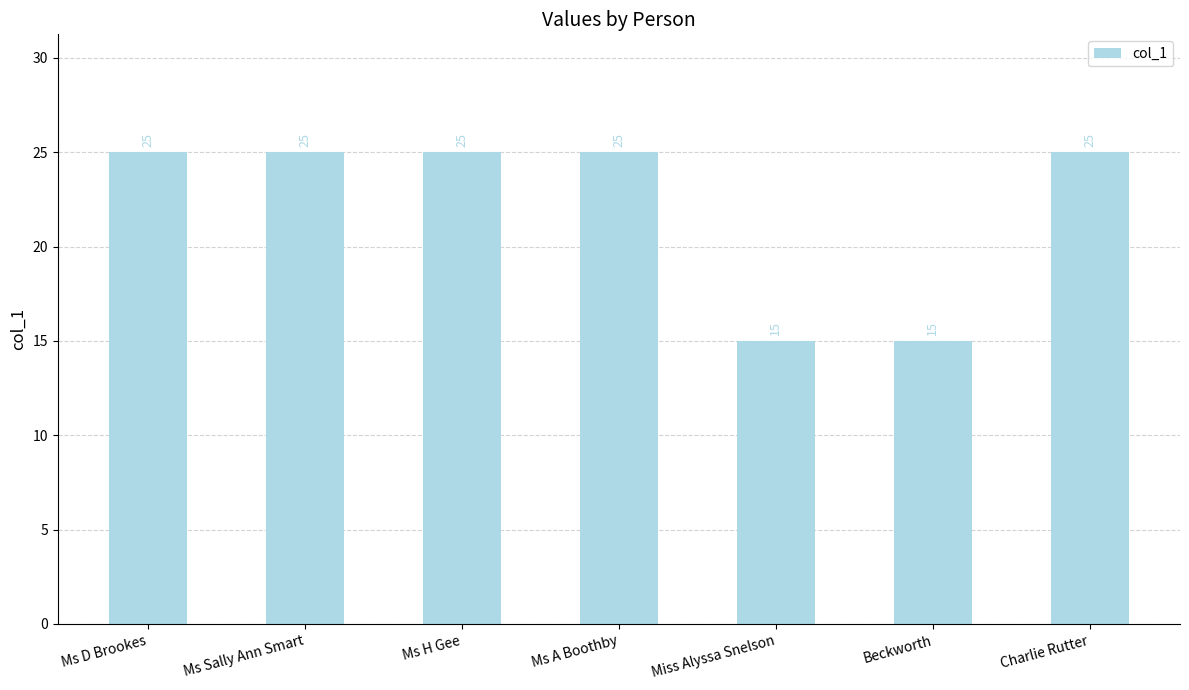

The value at Beckworth is 10. True or false?

False